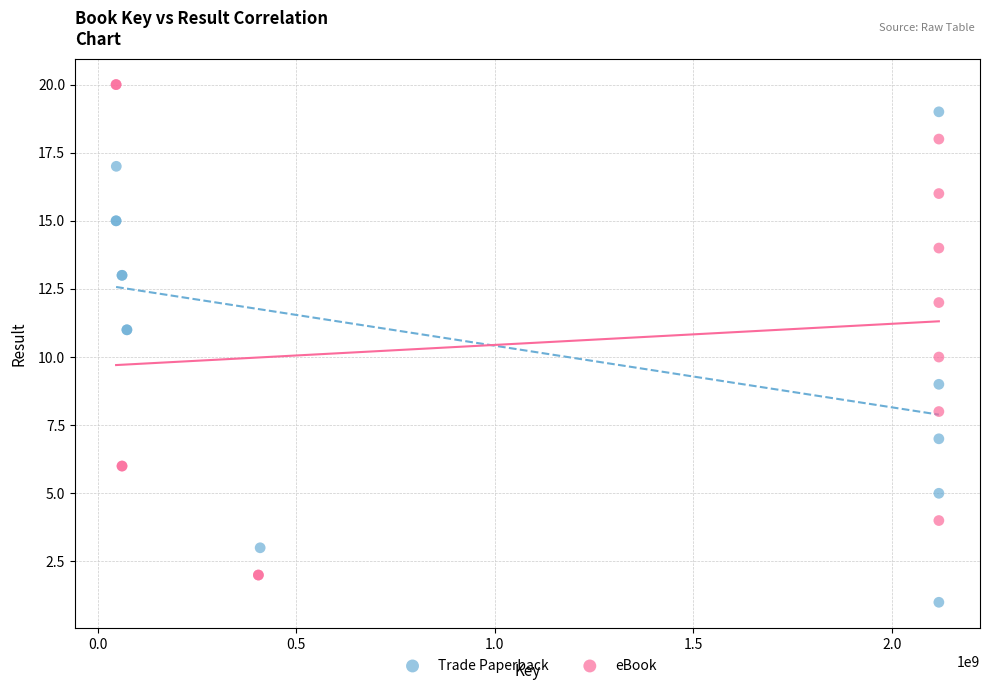

Which series reaches the maximum Y coordinate?

eBook